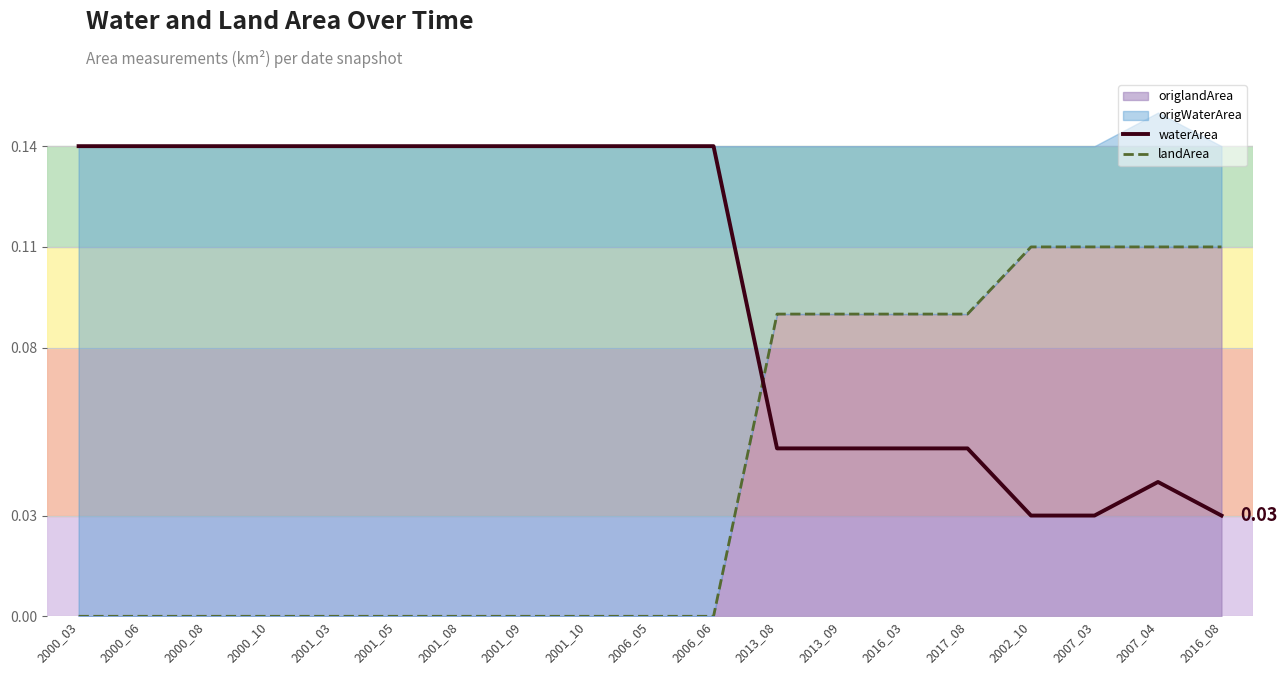

At which category does the chart reach its peak across all series?

2000_03